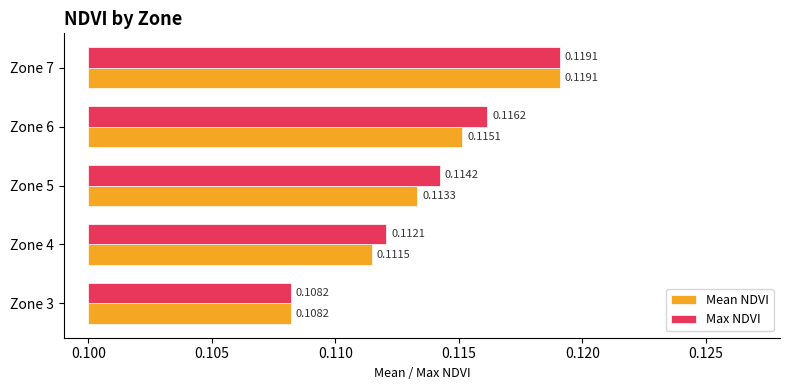

List the series in order of their peak value, lowest first.

Mean NDVI, Max NDVI